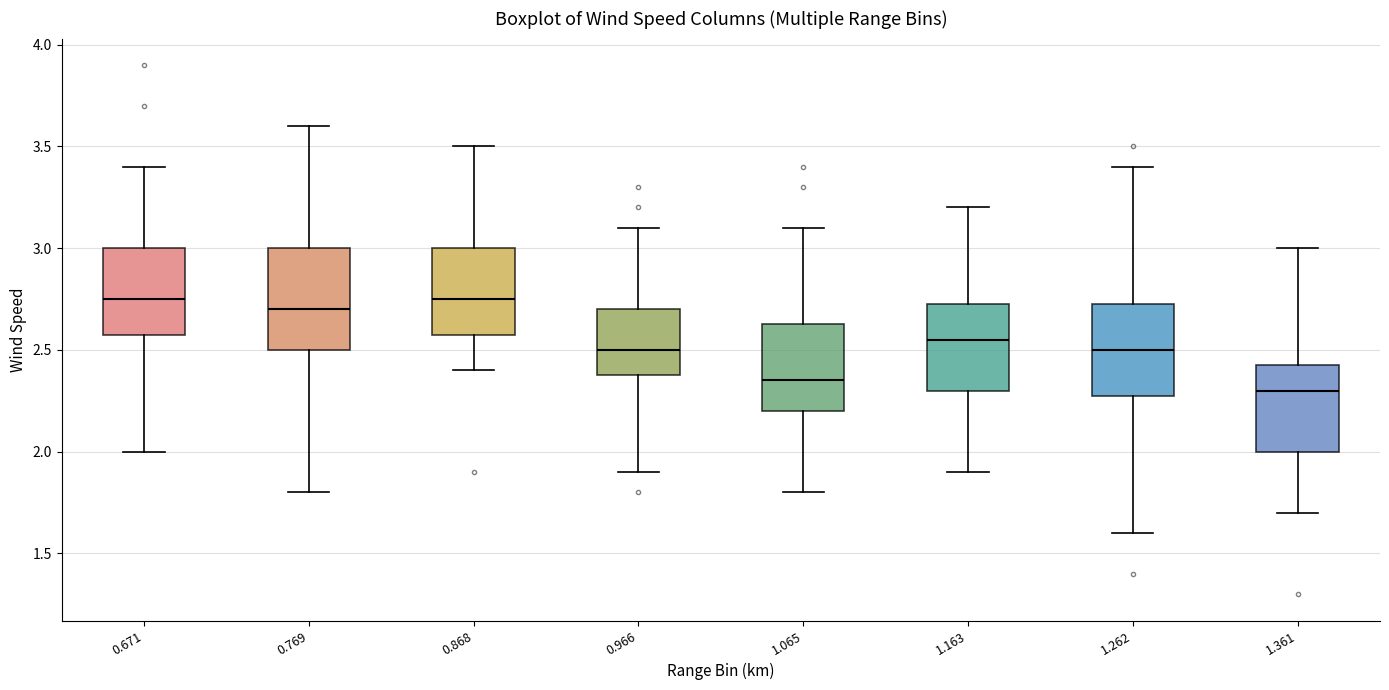

Reading left to right, transcribe this box plot: for each box, give where its median line is, the range the box spans, and where its two whiskers end, as read against the y-axis. The values are not printed on the chart, so give them approximately, as read against the axis.

0.671: median 2.75, box 2.60 to 3.00, whiskers 2.00 to 3.40
0.769: median 2.70, box 2.50 to 3.00, whiskers 1.80 to 3.60
0.868: median 2.75, box 2.60 to 3.00, whiskers 2.40 to 3.50
0.966: median 2.50, box 2.40 to 2.70, whiskers 1.90 to 3.10
1.065: median 2.35, box 2.20 to 2.65, whiskers 1.80 to 3.10
1.163: median 2.55, box 2.30 to 2.75, whiskers 1.90 to 3.20
1.262: median 2.50, box 2.30 to 2.75, whiskers 1.60 to 3.40
1.361: median 2.30, box 2.00 to 2.45, whiskers 1.70 to 3.00